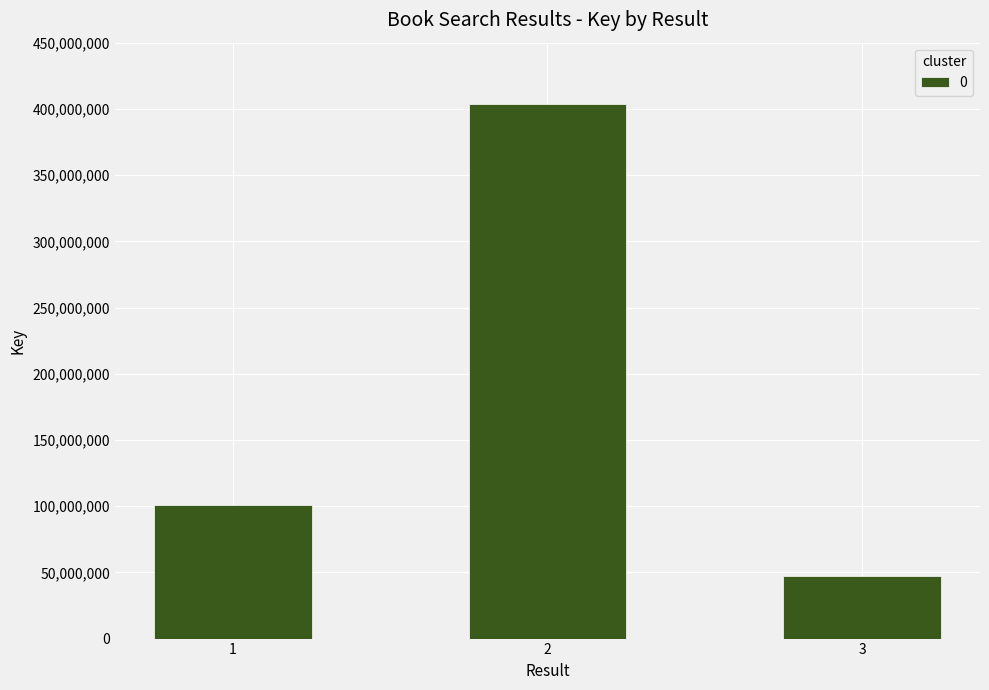

Between 1 and 2, which is larger?

2